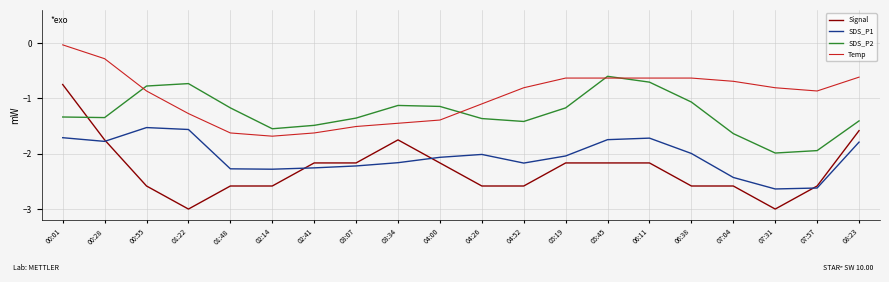

In Temp, how many points are lower than both neighbors (excluding endpoints)?

2